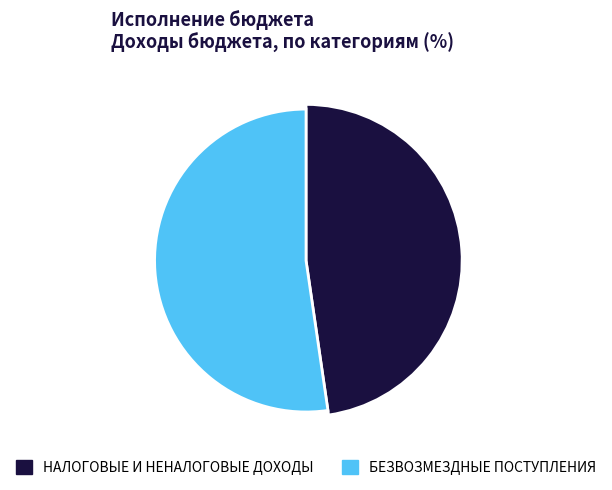

Is it true that БЕЗВОЗМЕЗДНЫЕ ПОСТУПЛЕНИЯ is 60% of the pie?

False